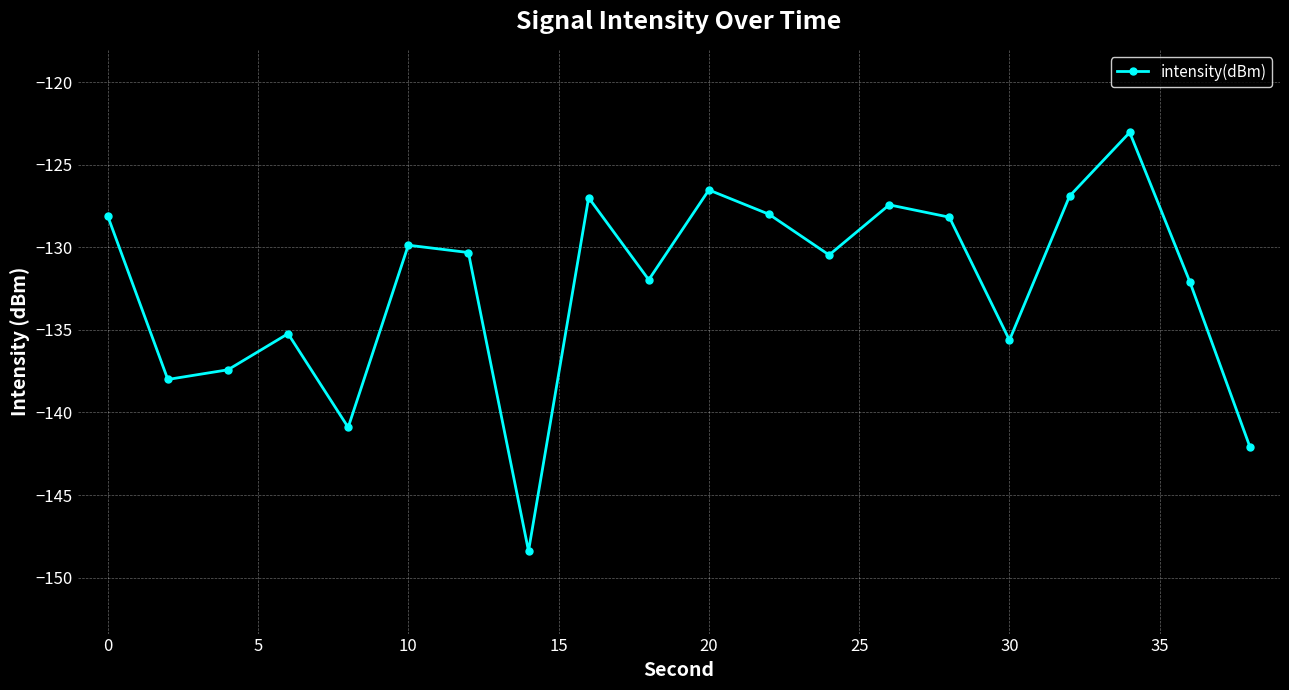

What is the value of the 8th point from the left?

-148.4